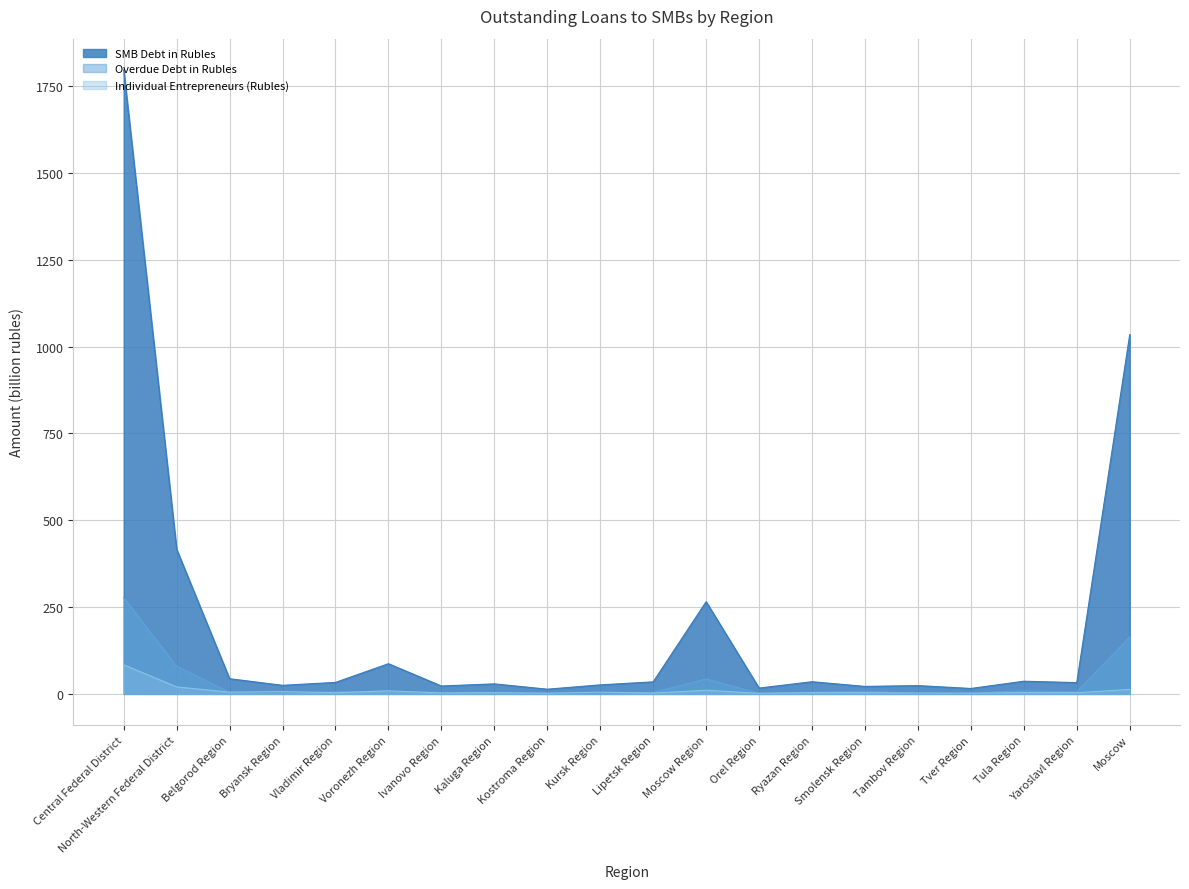

At which label does Total SMB Debt first exceed 33?

Central Federal District